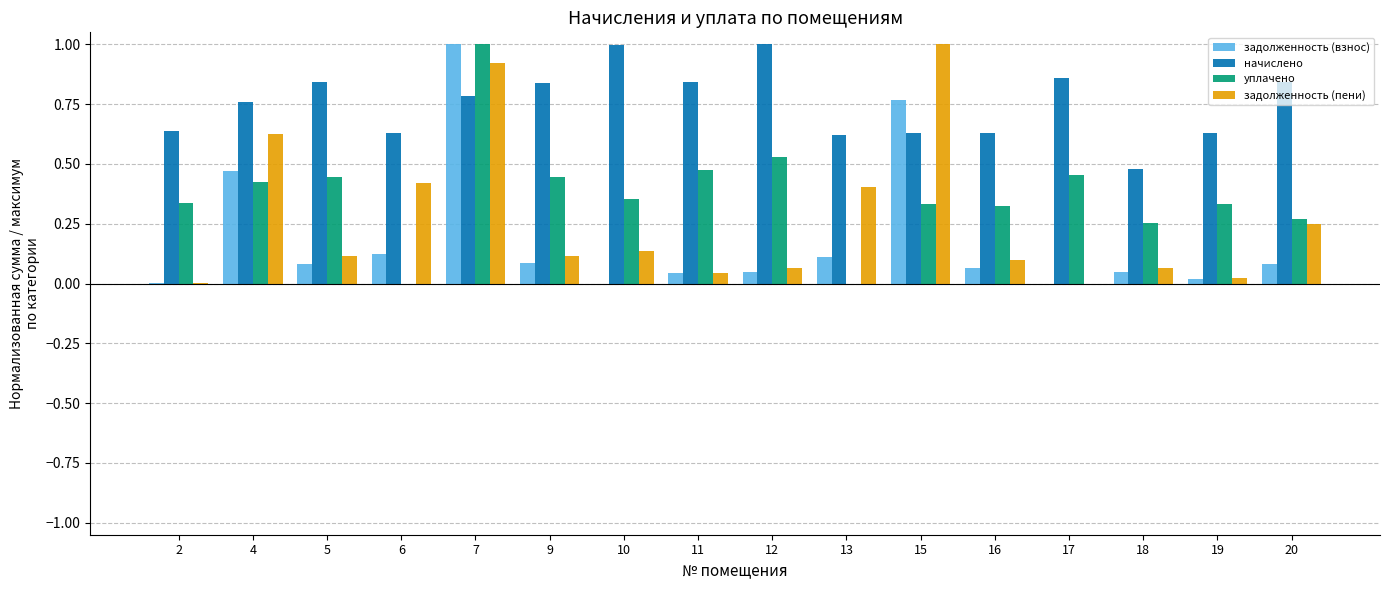

Are the bars horizontal?

No